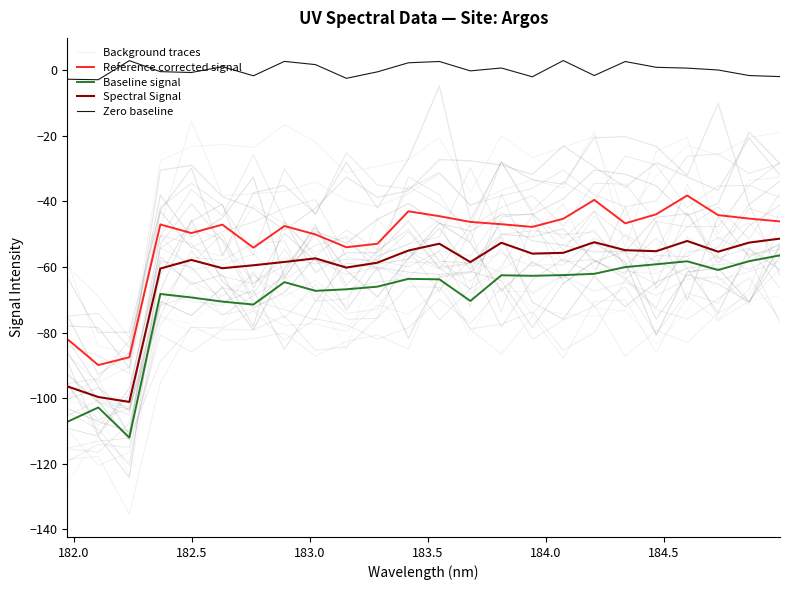

What is the difference between the maximum and minimum values in the Baseline signal series?

55.6